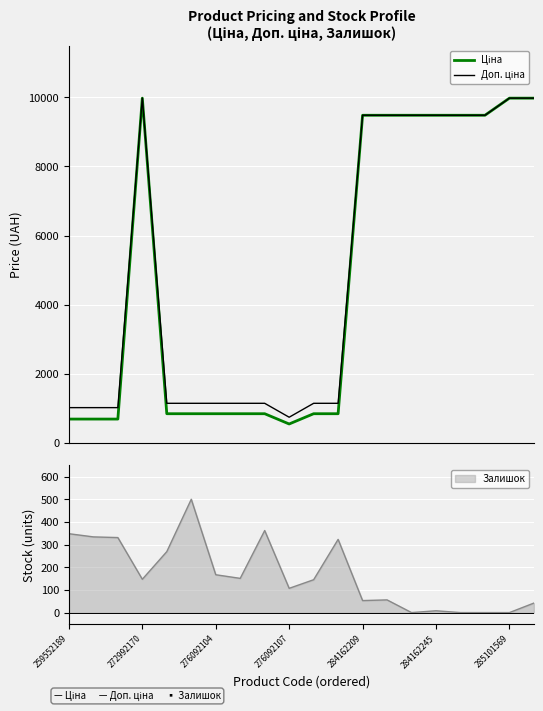

In Ціна, how many points are higher than both neighbors (excluding endpoints)?

1